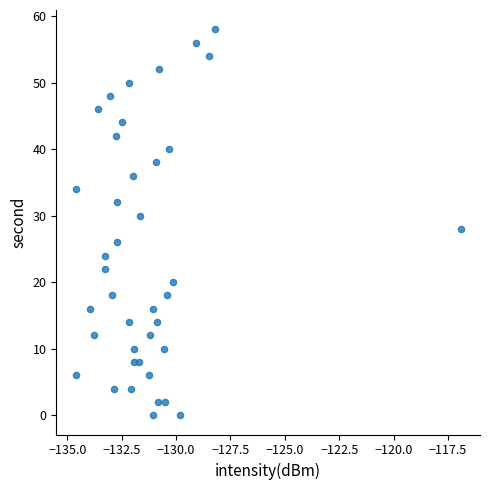

What is the range of Y values (max minus min)?

58